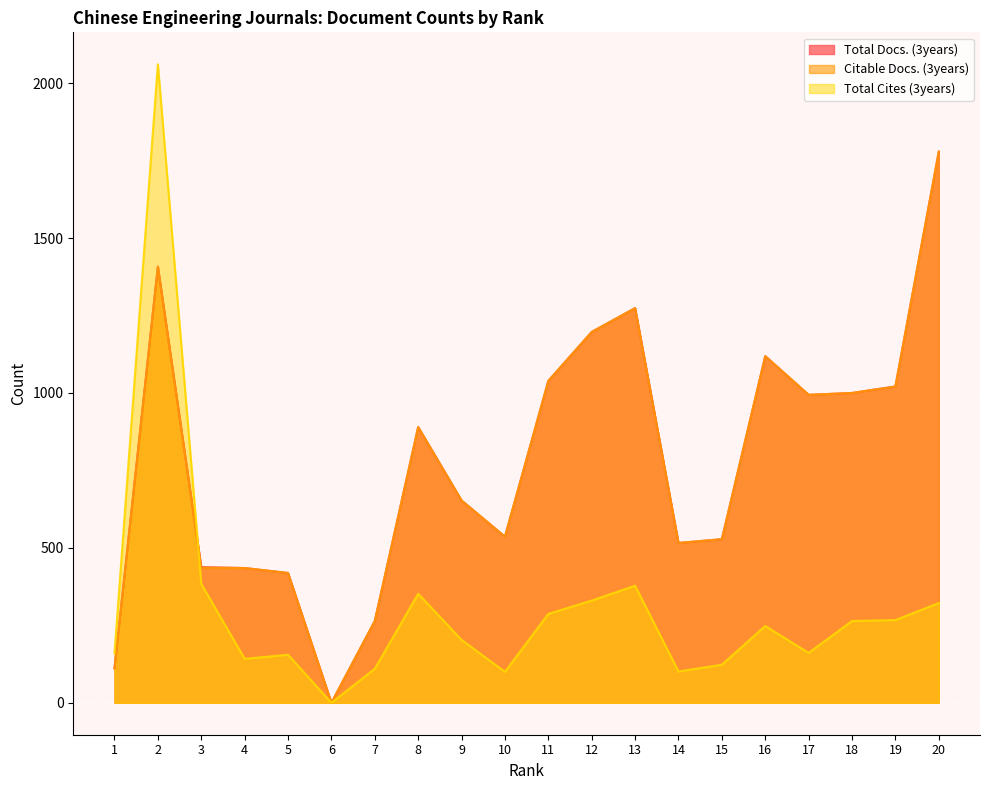

Reading left to right, list all the values displayed in this chart.

Total Docs. (3years): 1=112	2=1408	3=438	4=435	5=419	6=0	7=264	8=890	9=653	10=536	11=1039	12=1197	13=1274	14=516	15=528	16=1119	17=994	18=1000	19=1021	20=1779
Citable Docs. (3years): 1=110	2=1407	3=436	4=435	5=419	6=0	7=264	8=890	9=653	10=536	11=1039	12=1197	13=1274	14=516	15=528	16=1119	17=994	18=1000	19=1021	20=1779
Total Cites (3years): 1=160	2=2061	3=384	4=142	5=155	6=0	7=110	8=352	9=203	10=100	11=287	12=330	13=378	14=101	15=123	16=248	17=161	18=264	19=267	20=322